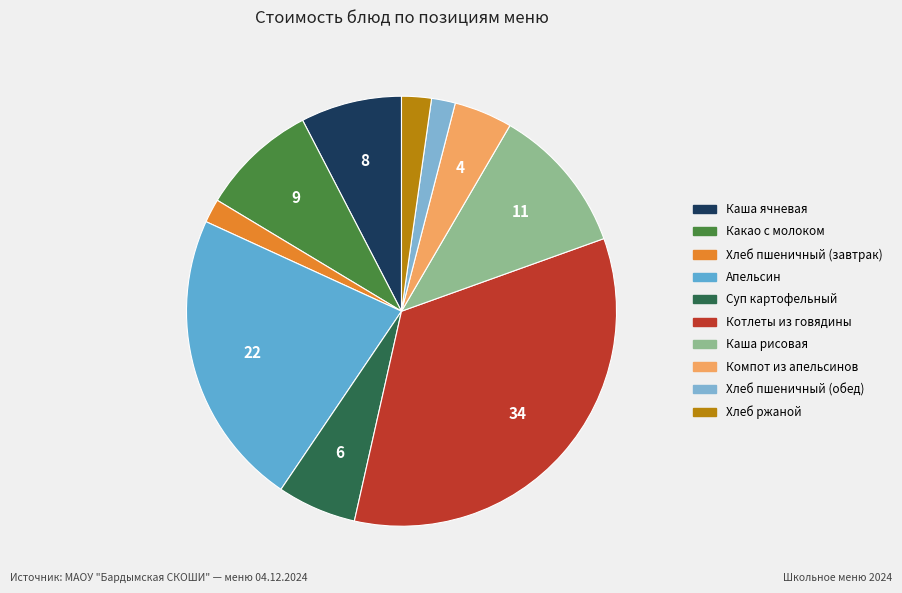

How many segments does this pie chart have?

10